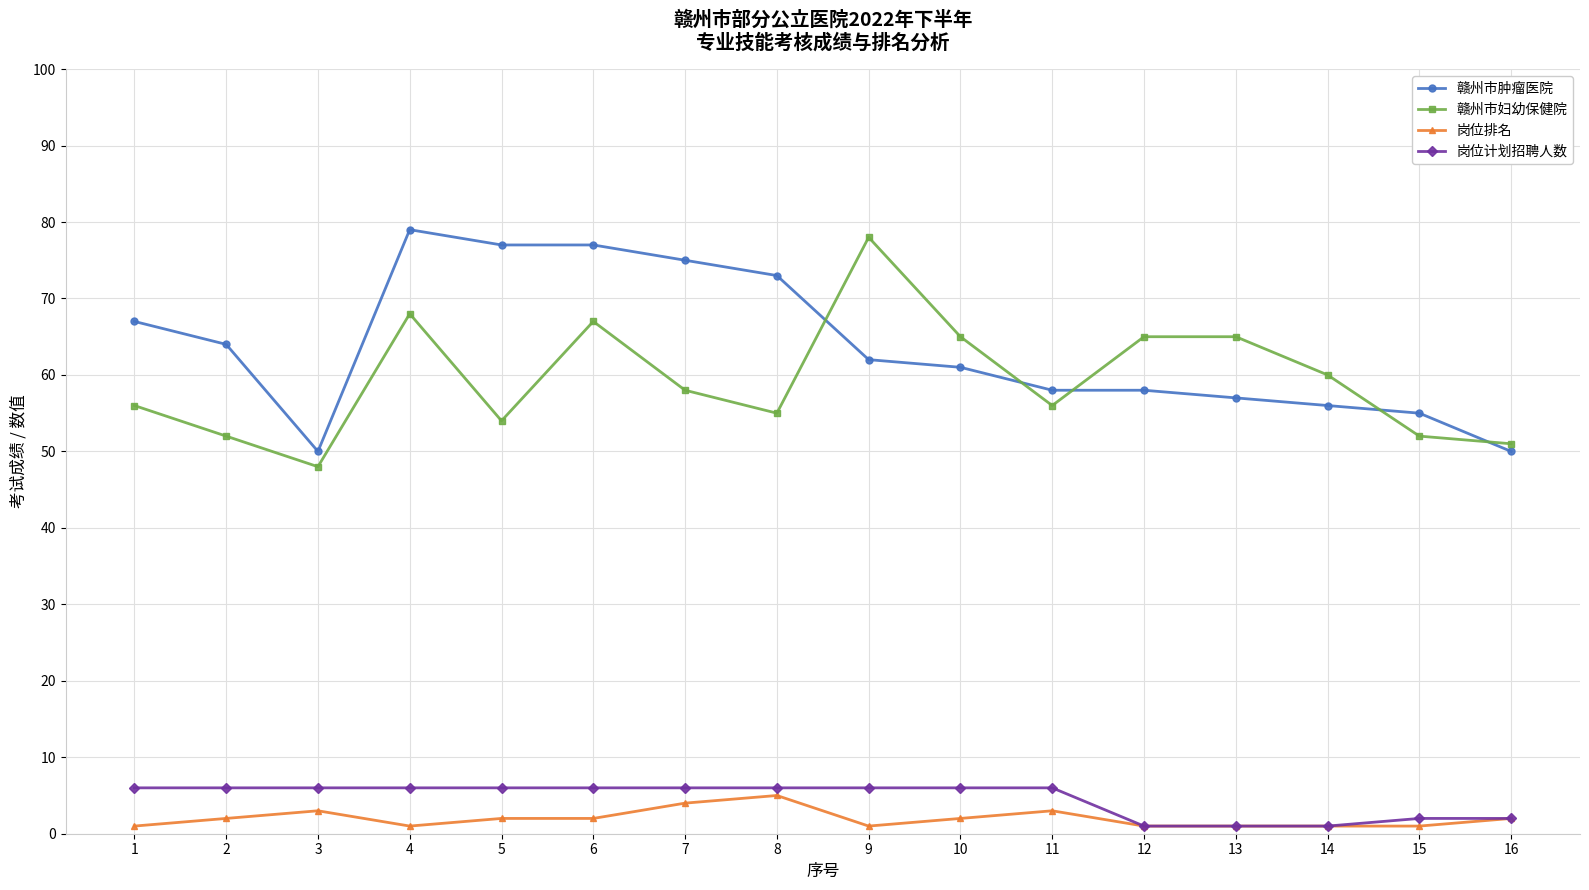

Between 1 and 6, which series saw the biggest shift?

赣州市妇幼保健院